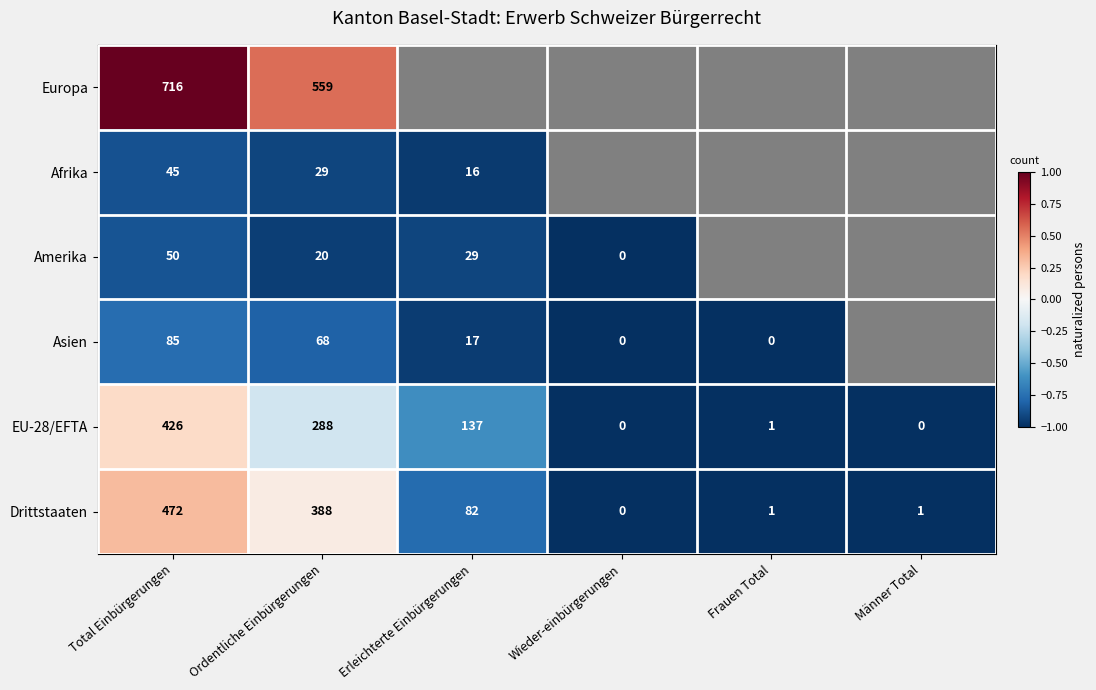

The Drittstaaten series shows -1.1 at Erleichterte Einbürgerungen. True or false?

False